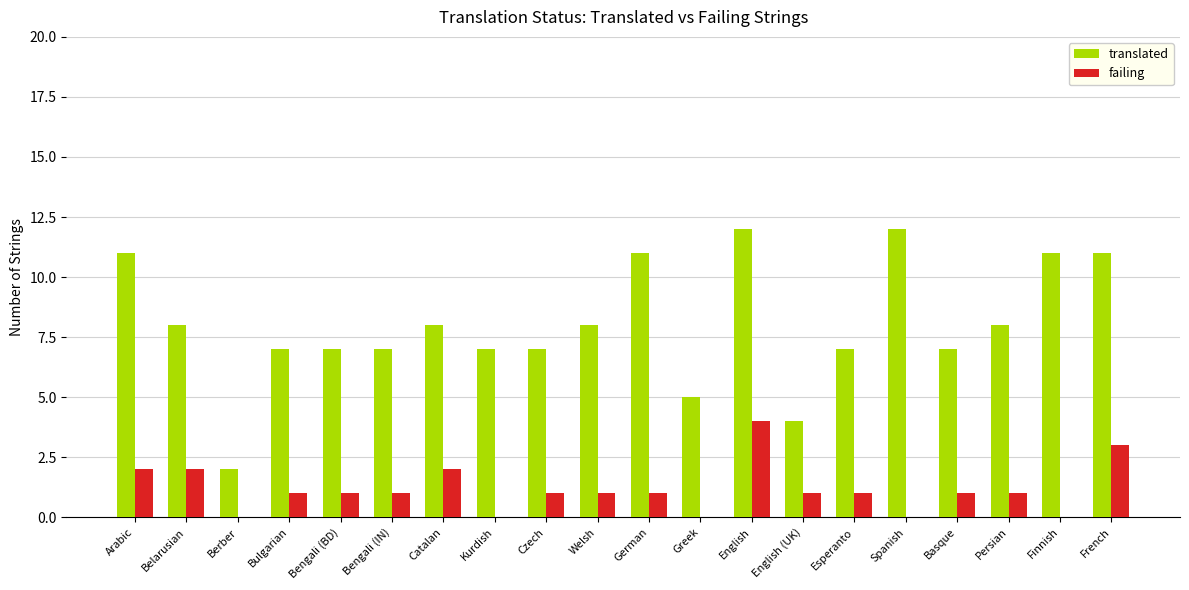

The translated series shows 8 at Belarusian. True or false?

True